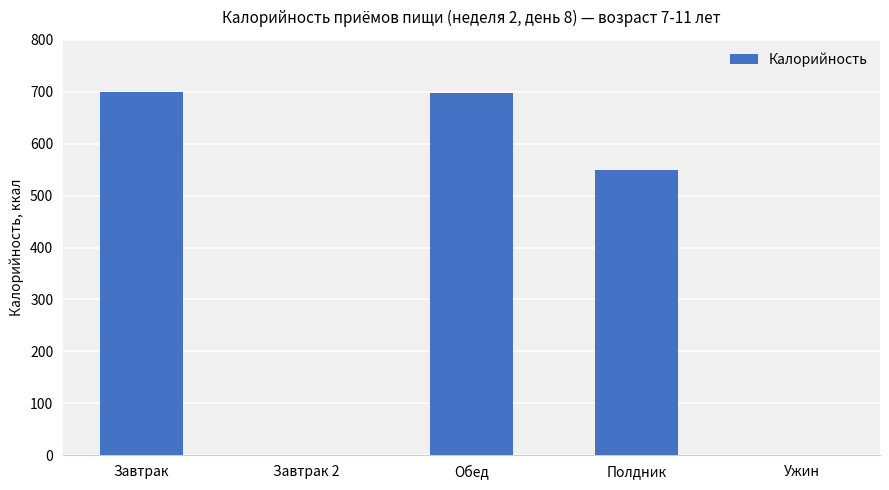

True or false: the data shows -234.1 at Завтрак 2.

False